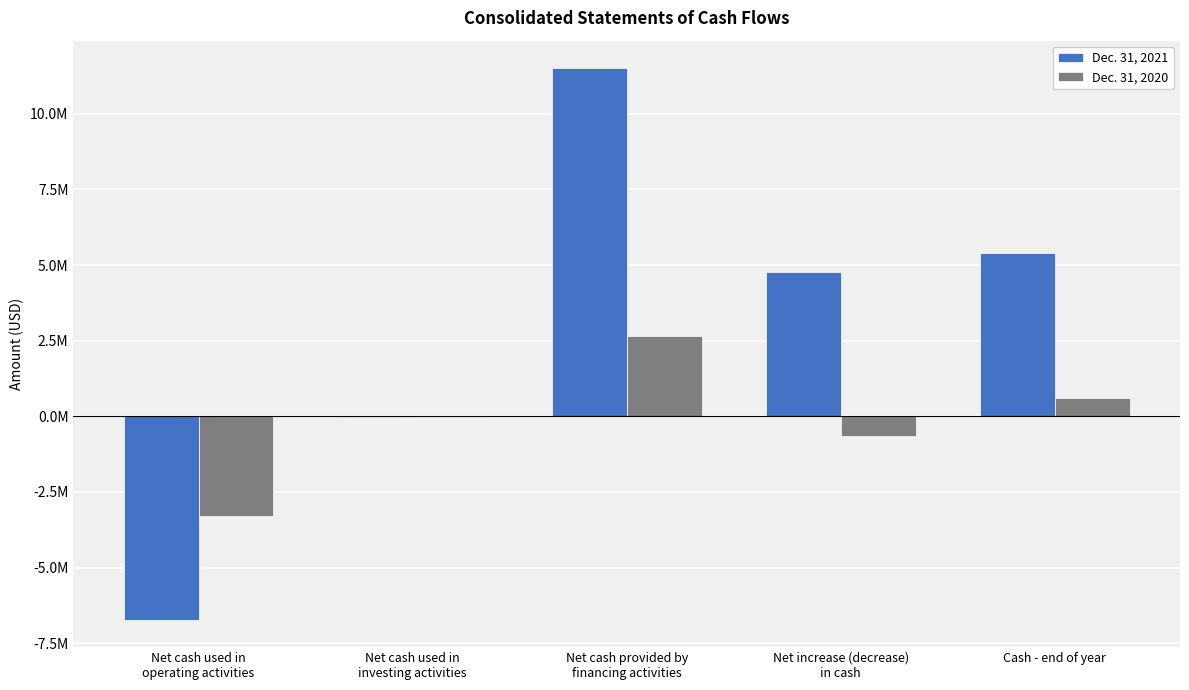

Which series has the largest range (max minus min)?

Dec. 31, 2021